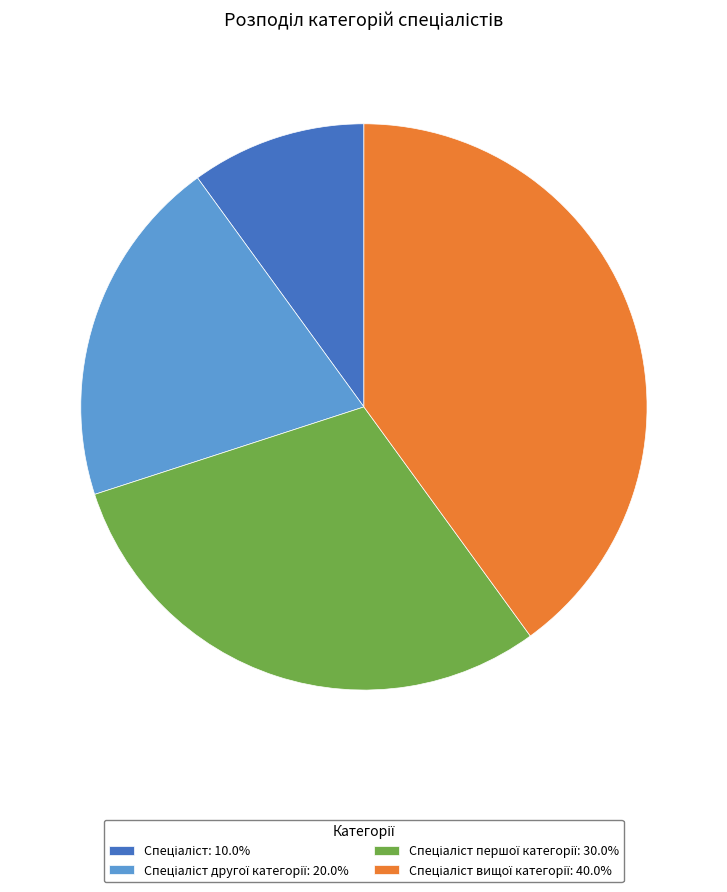

Is there any slice that represents more than half of the pie?

No